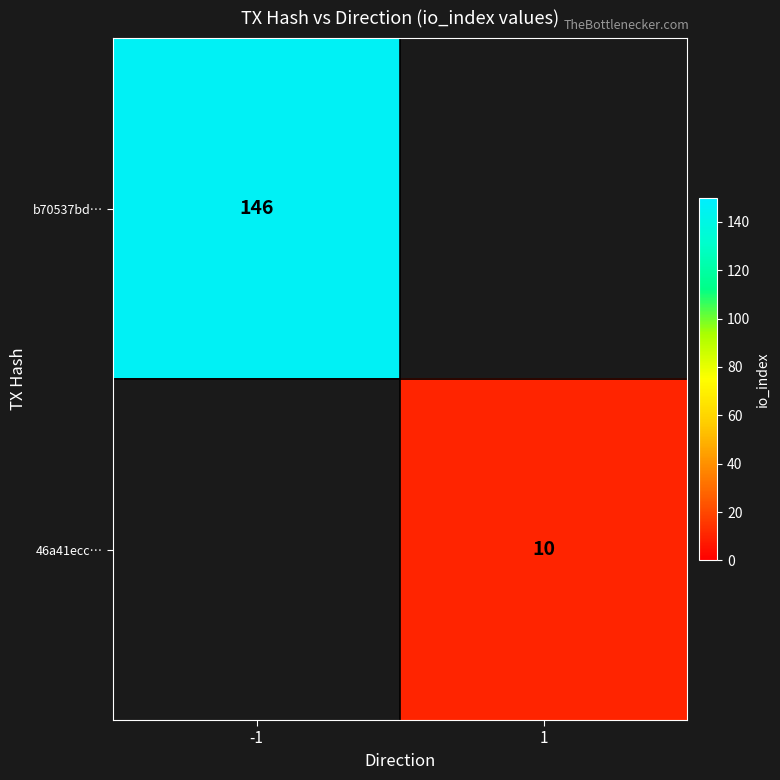

Which has a higher value, 1 or -1?

-1